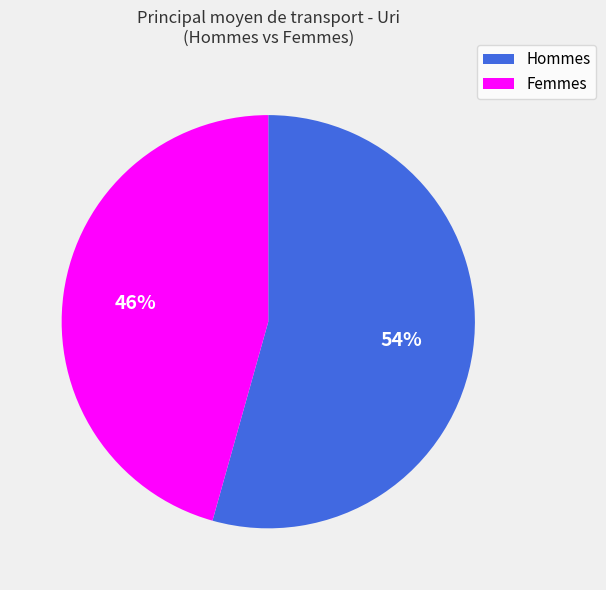

How many segments does this pie chart have?

2